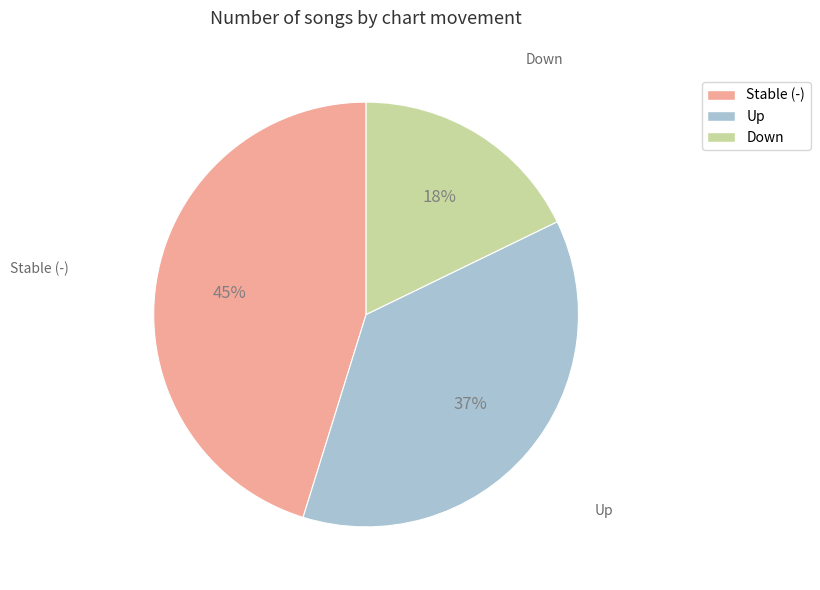

To the nearest percent, what is the average slice percentage?

33%